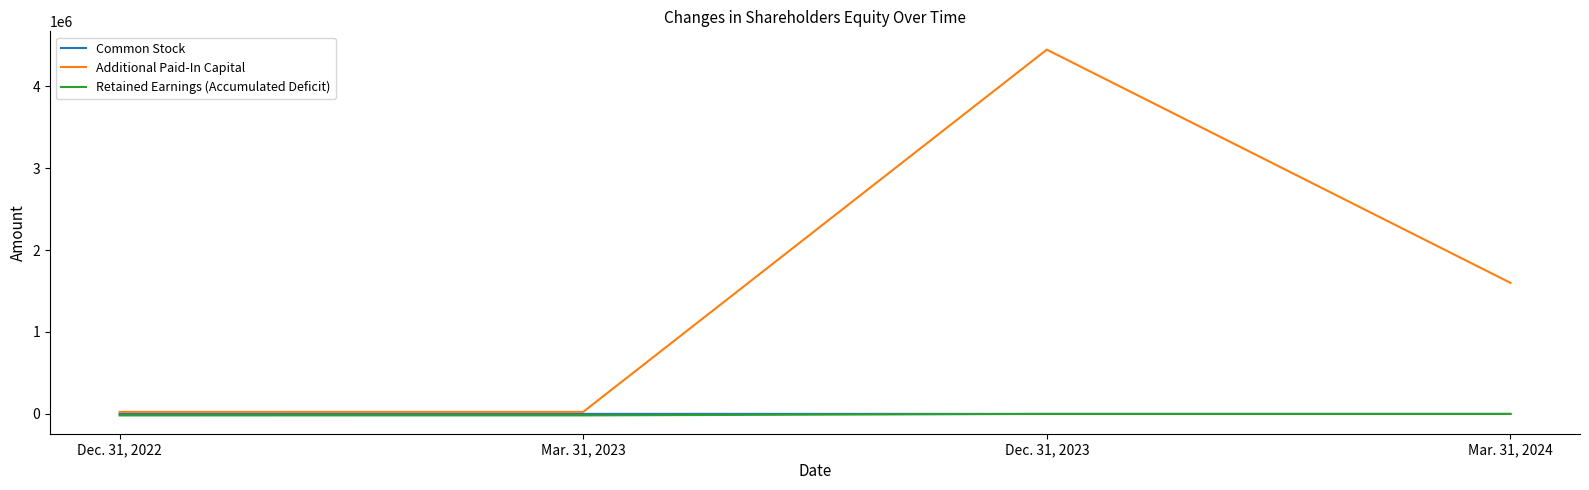

What is the smallest value displayed?

-18504